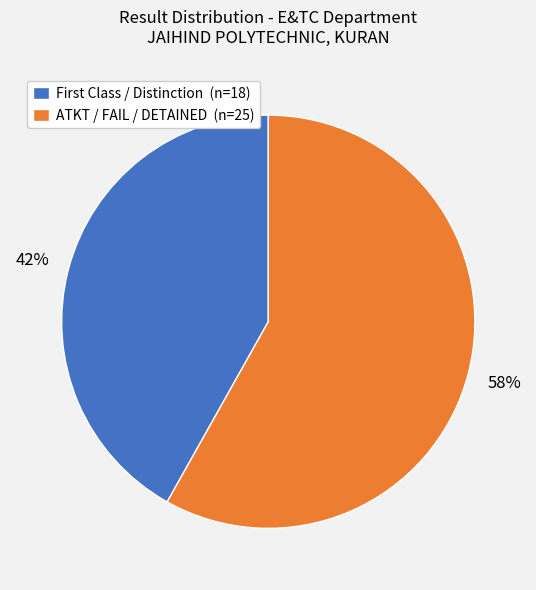

True or false: ATKT / FAIL / DETAINED (n=25) accounts for 58% of the total.

True